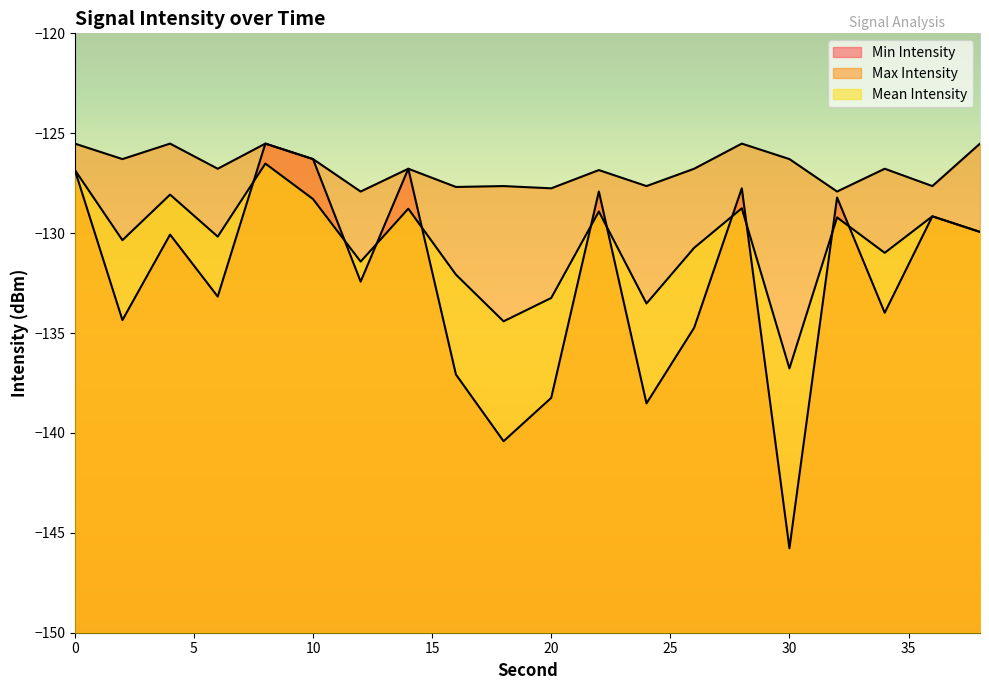

Is the value of Min Intensity at 14 greater than the value of Mean Intensity at 0?

Yes